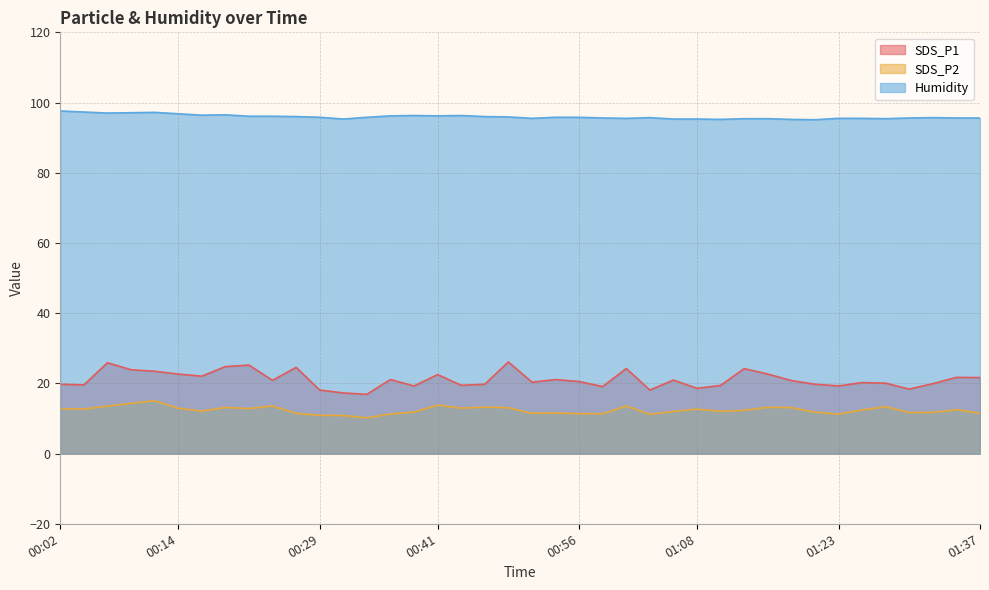

At 00:29, list the series in order from smallest to largest.

SDS_P2, SDS_P1, Humidity